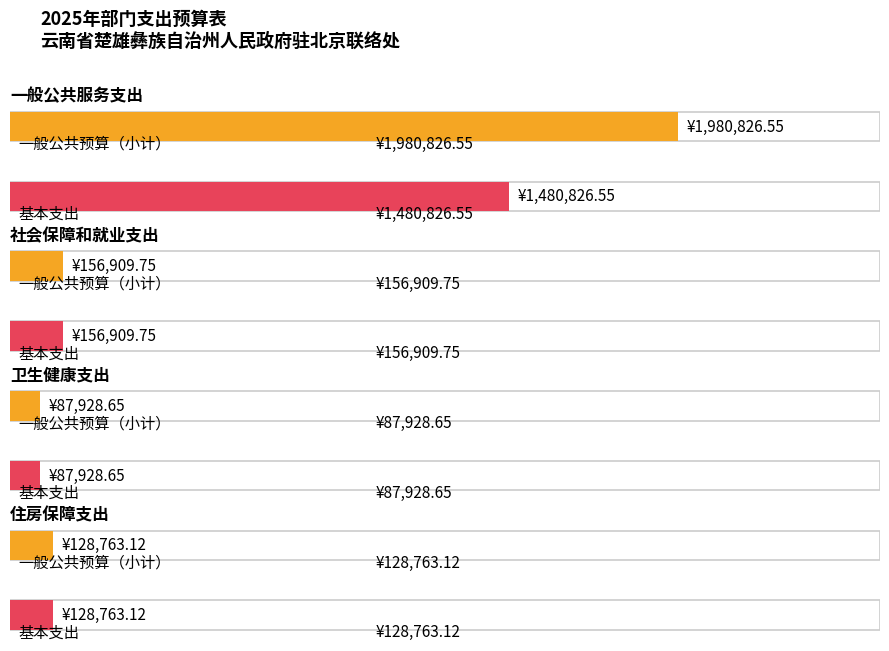

What value does the 一般公共预算（小计） series have at 社会保障和就业支出?

156909.8